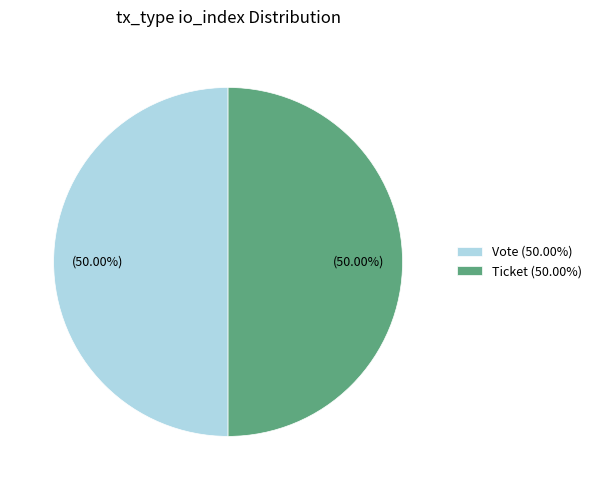

To the nearest percent, what is the average slice percentage?

50%